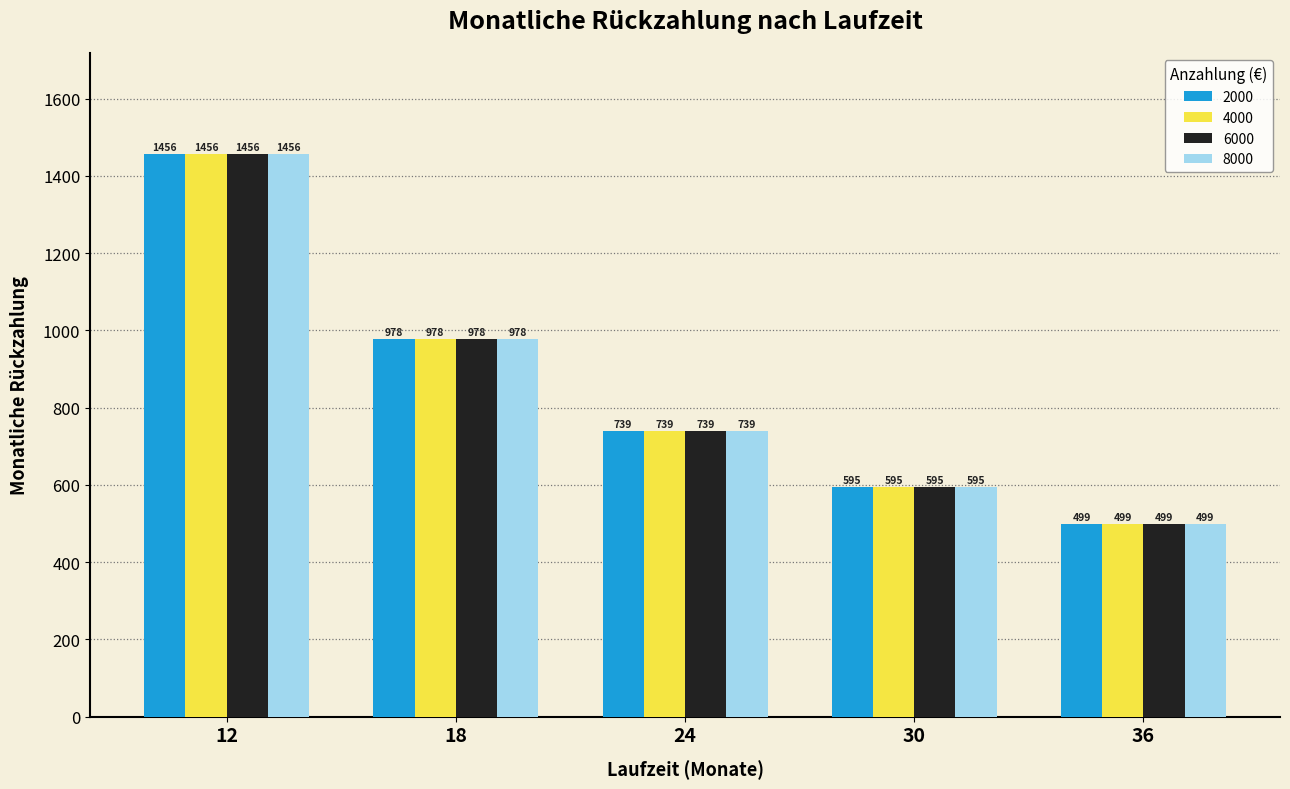

Is the value of 6000 at 36 greater than the value of 8000 at 30?

No